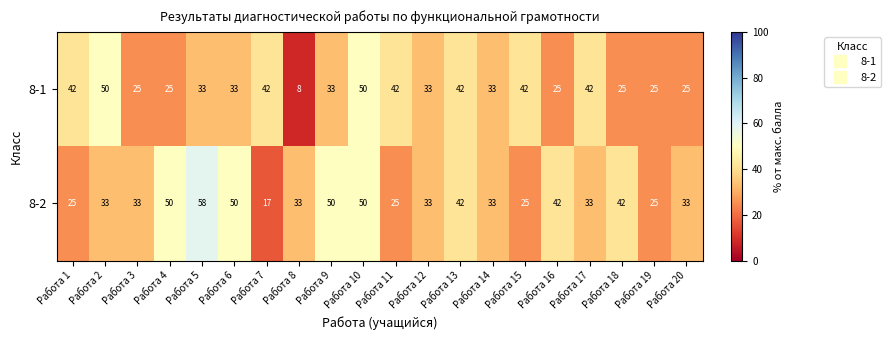

How many data points does each series have?

20